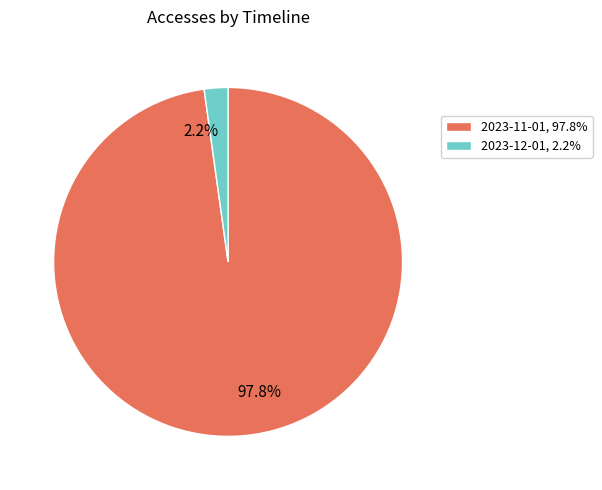

Count the number of slices in the pie.

2